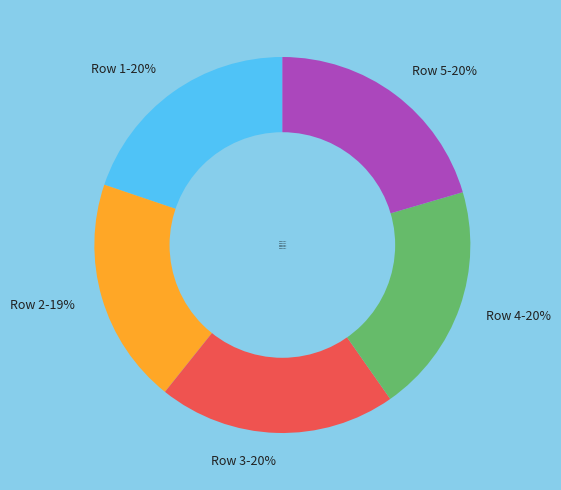

How many slices are in this pie chart?

5